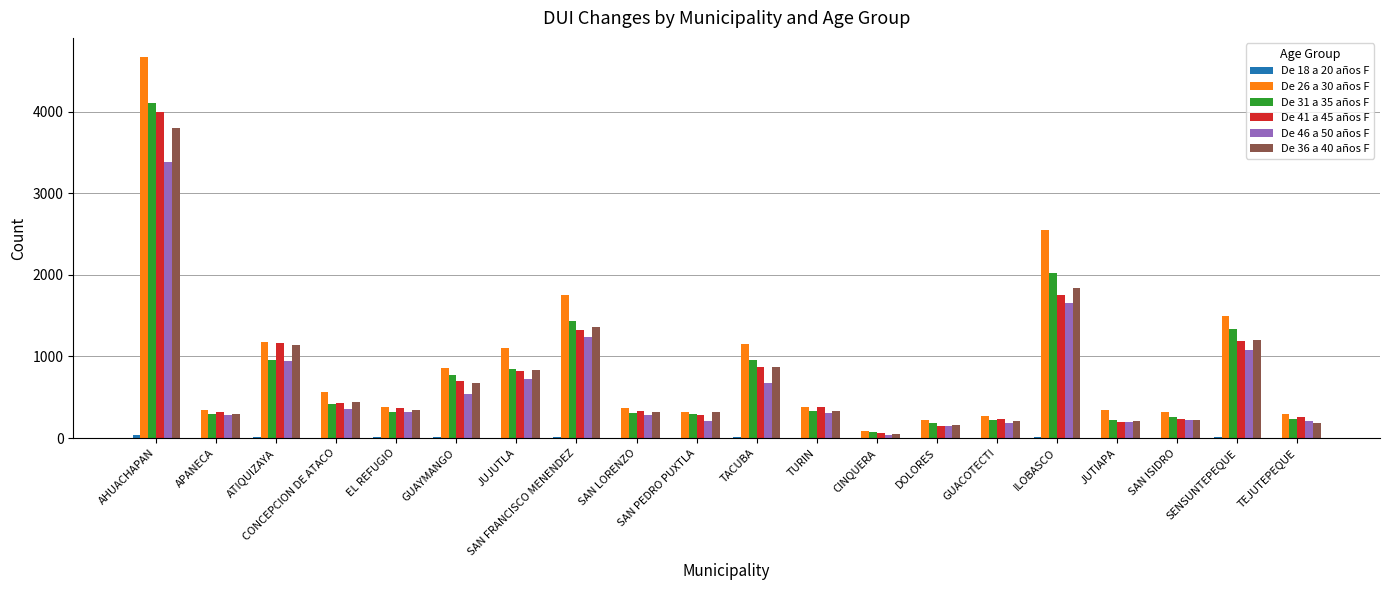

Count the number of data series in this chart.

6